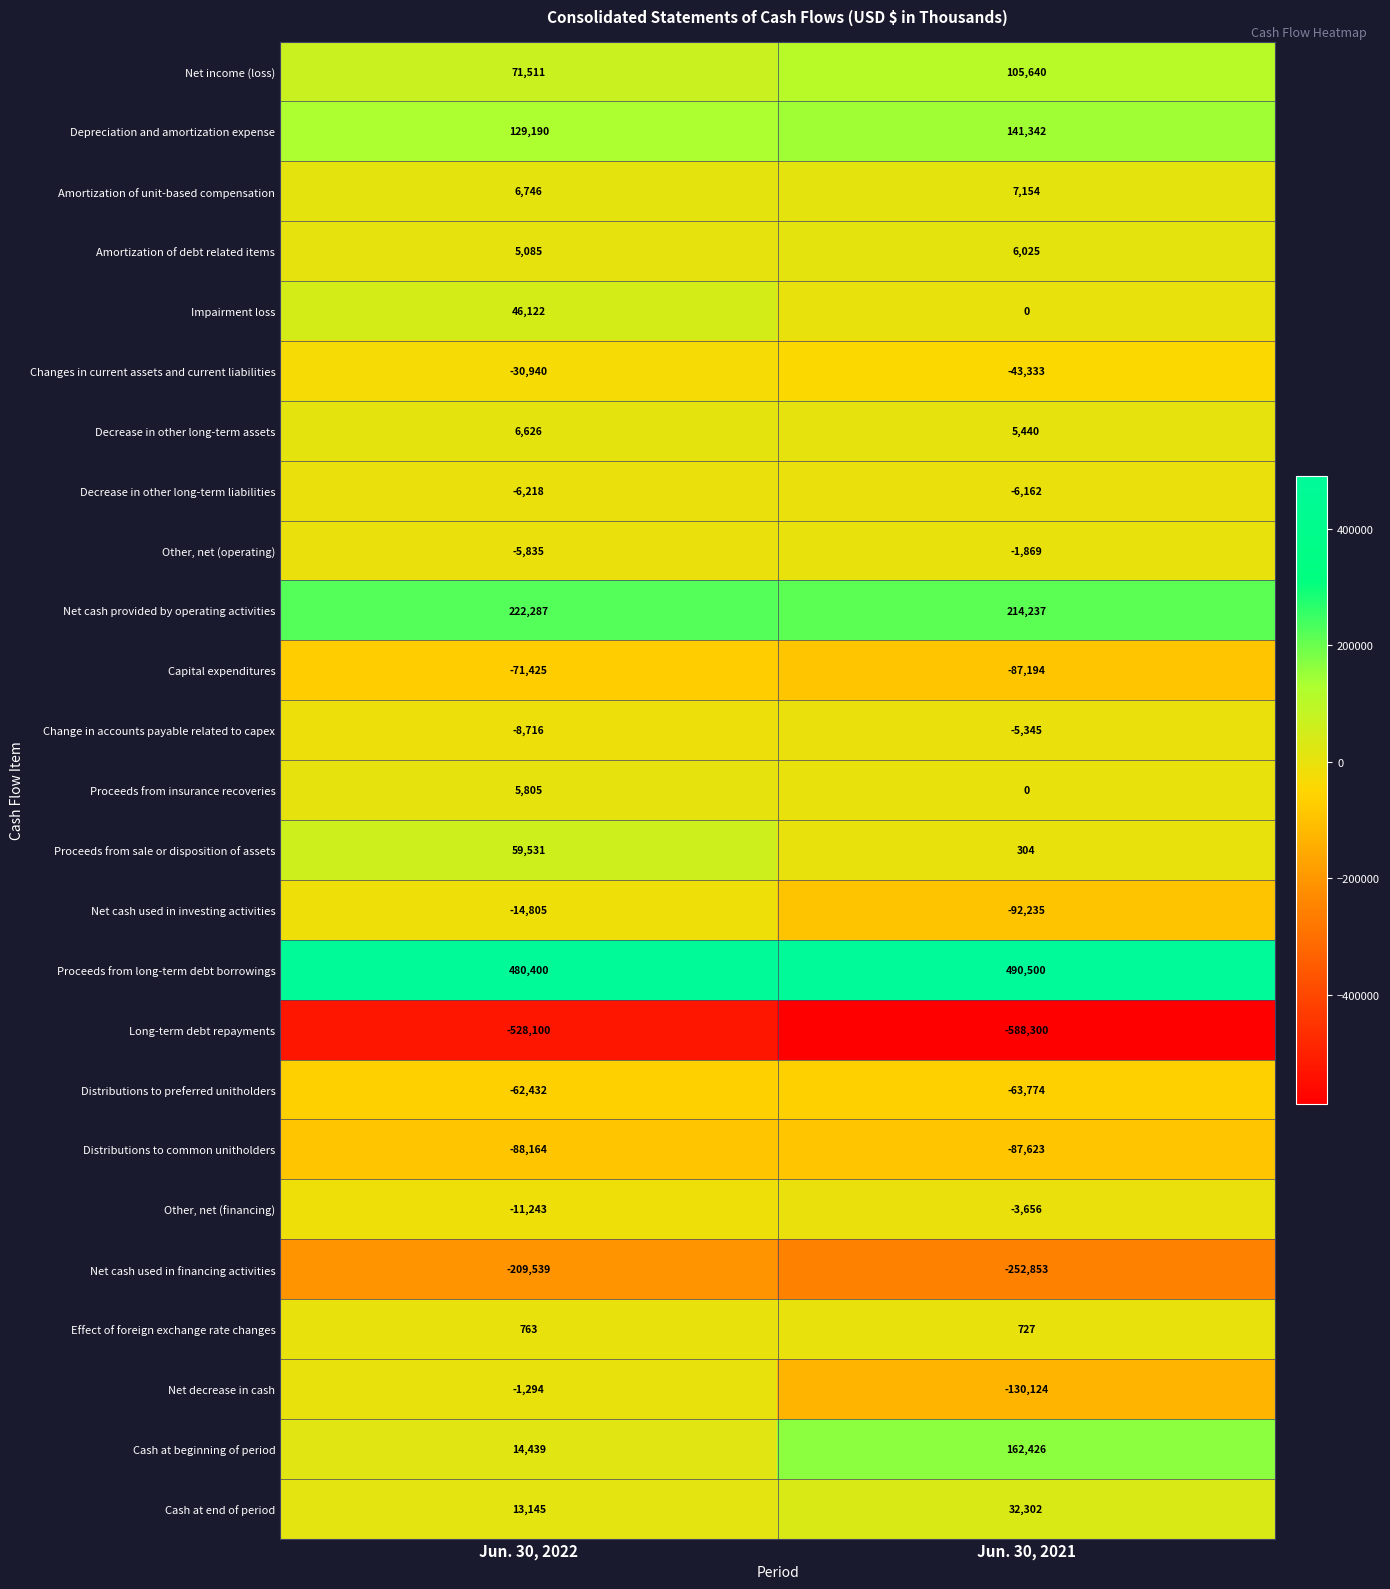

Which series changed the most between Jun. 30, 2022 and Jun. 30, 2021?

Cash at beginning of period